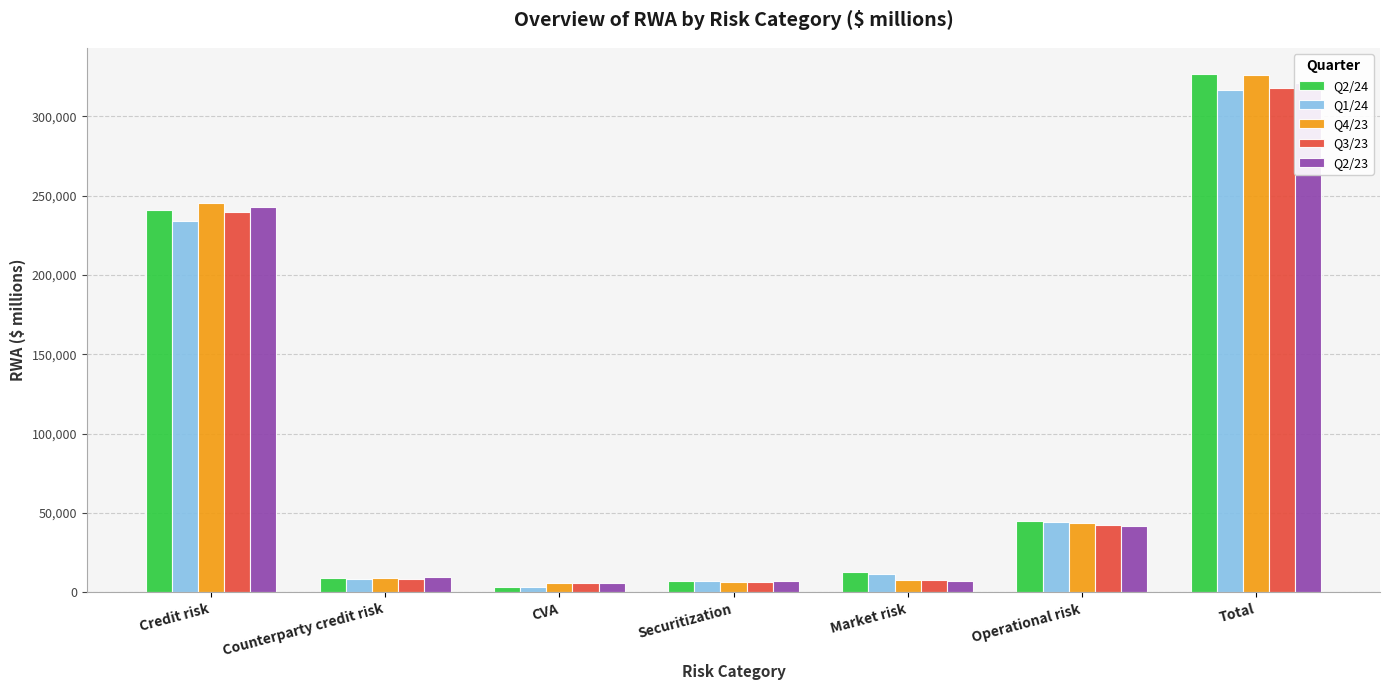

Does the chart contain any negative values?

No